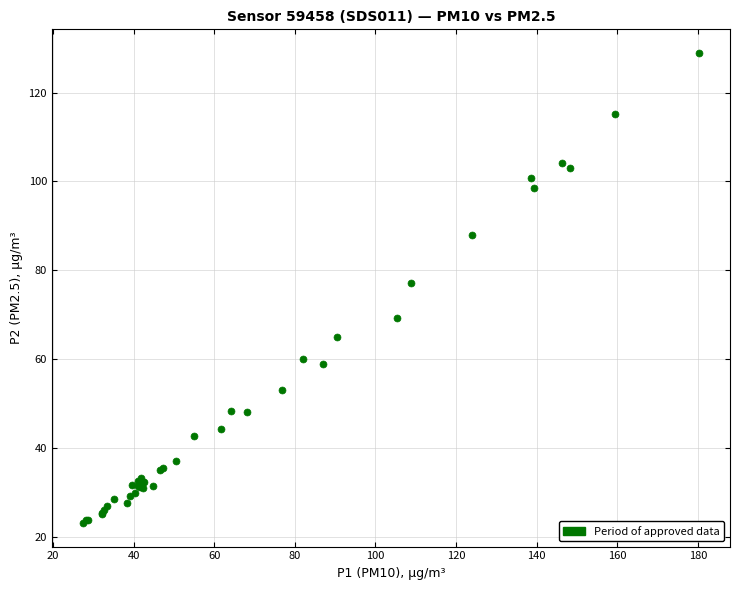

What Y value in the scatter plot is closest to 75?

77.1